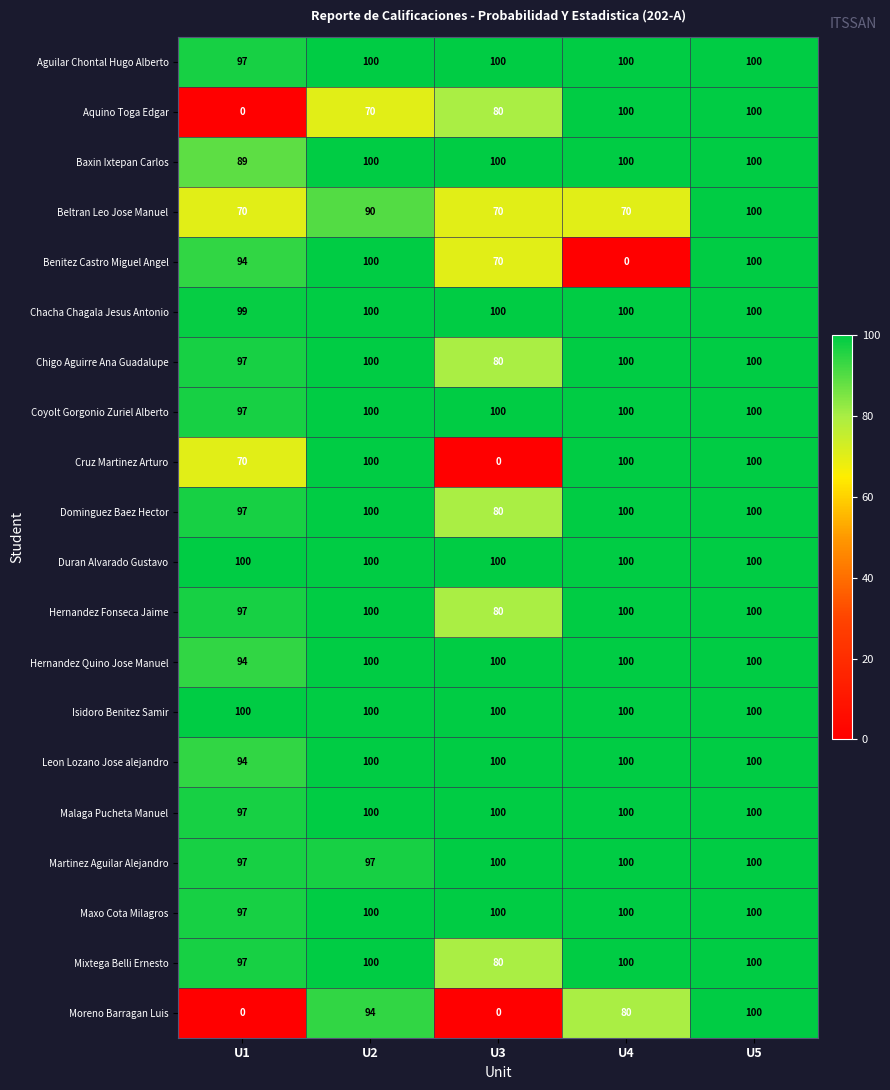

What is the approximate value of Hernandez Quino Jose Manuel at U5?

100